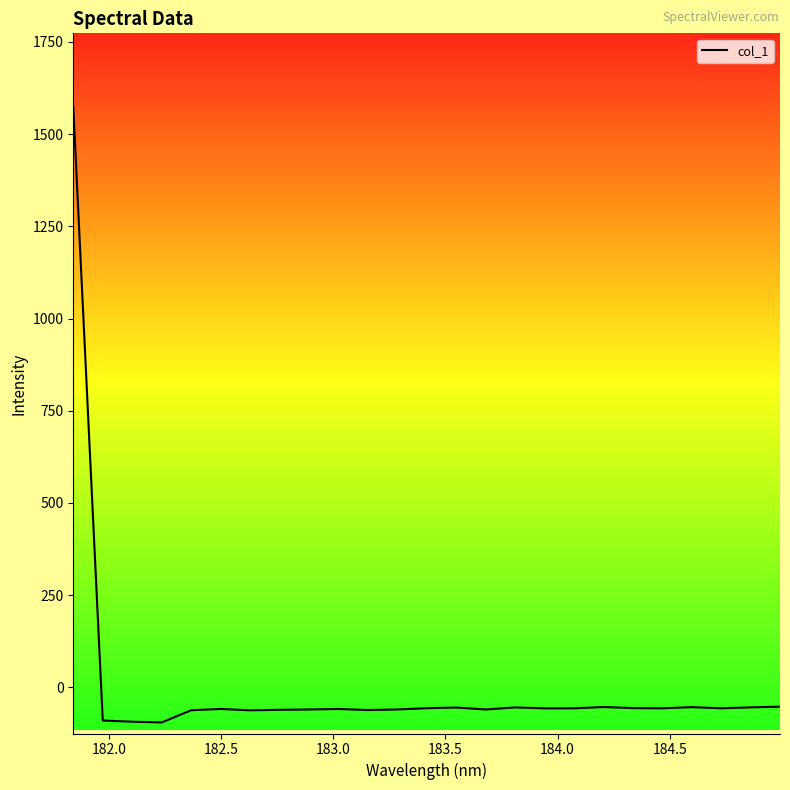

What is the maximum value shown in the chart?

1573.4